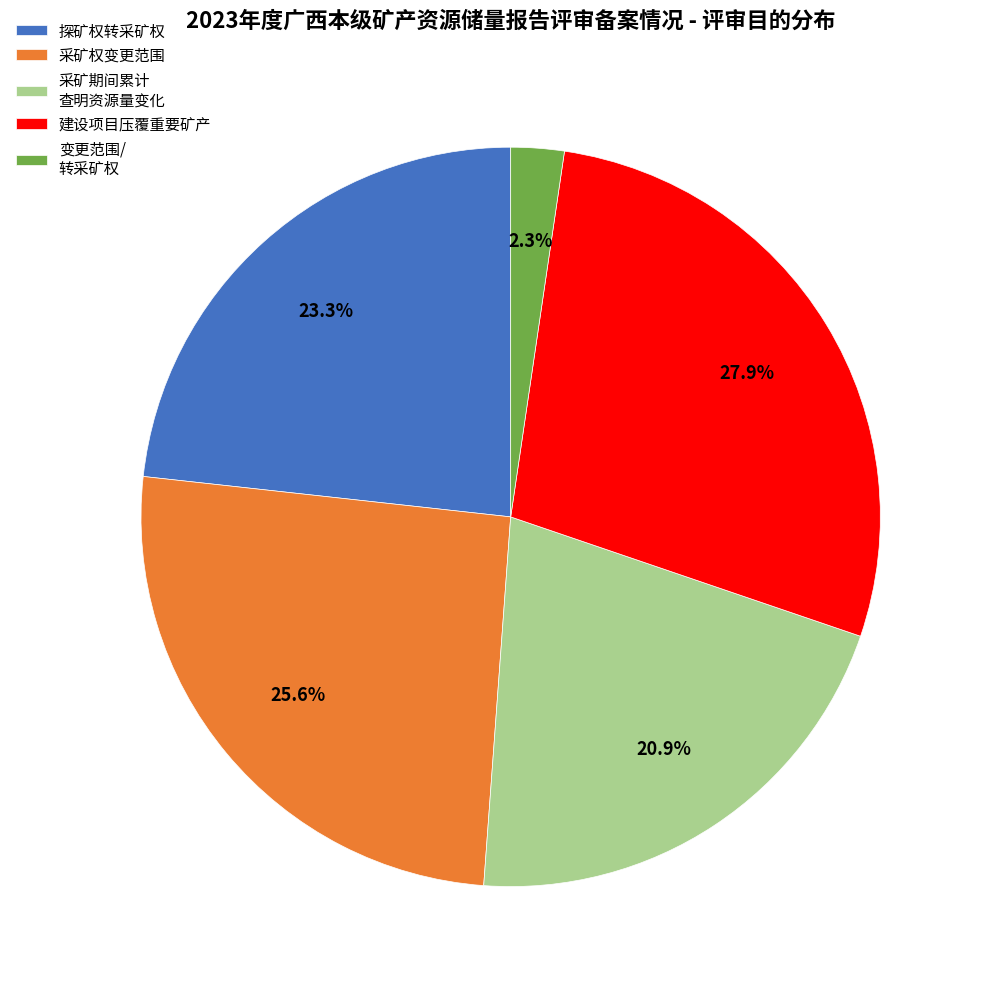

Between 采矿权变更范围 and 采矿期间累计 查明资源量变化, which is larger?

采矿权变更范围